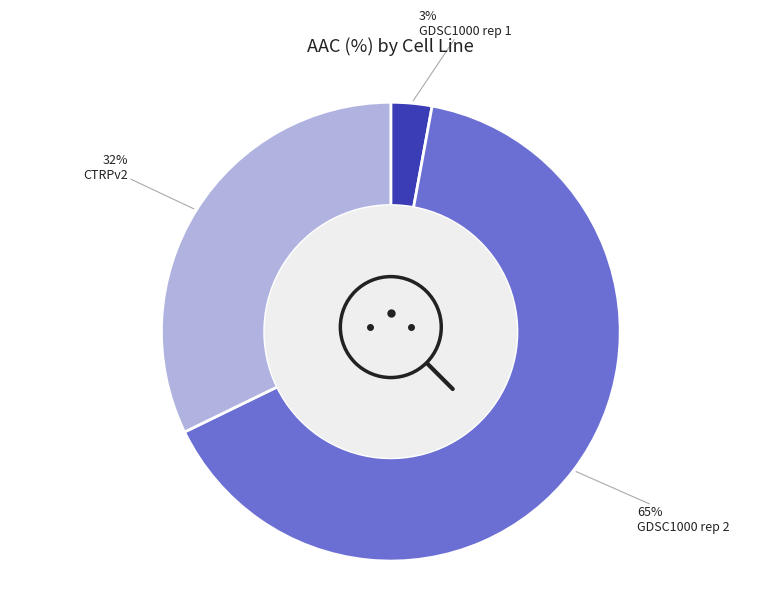

Is there any slice that represents more than half of the pie?

Yes